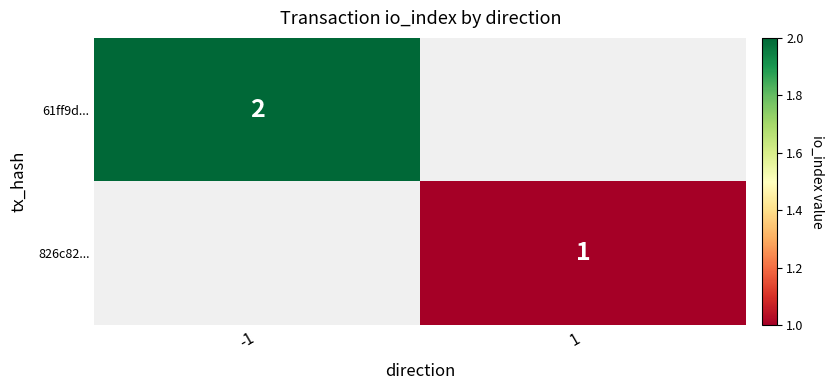

Is it true that 61ff9d... equals 2 at -1?

True